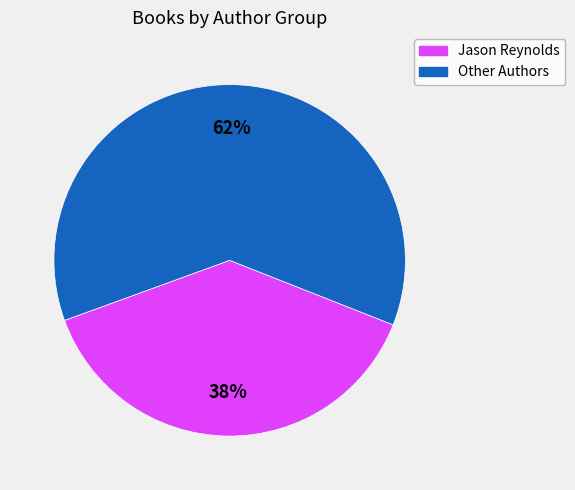

Is it true that Jason Reynolds is 38% of the pie?

True